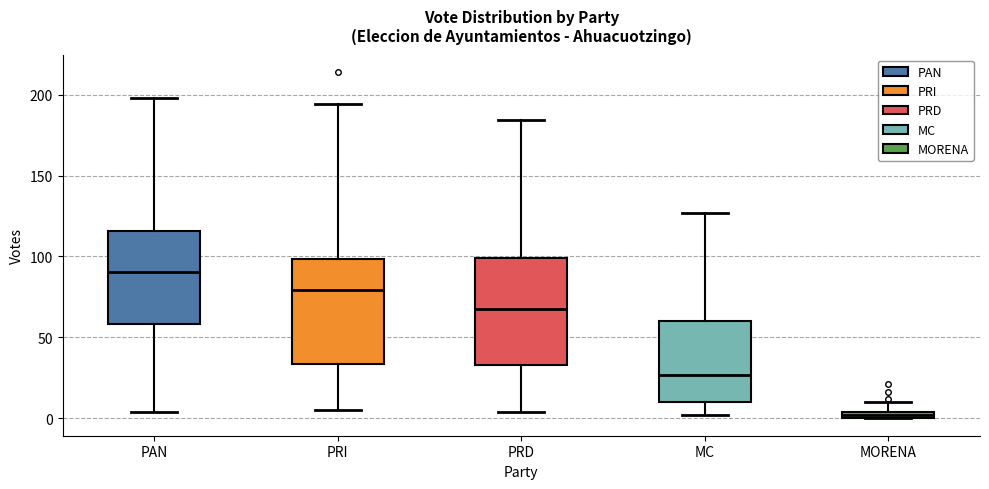

Where does the upper whisker of the box for PRD end on the y-axis? The values are not printed on the chart, so give them approximately, as read against the axis.

185